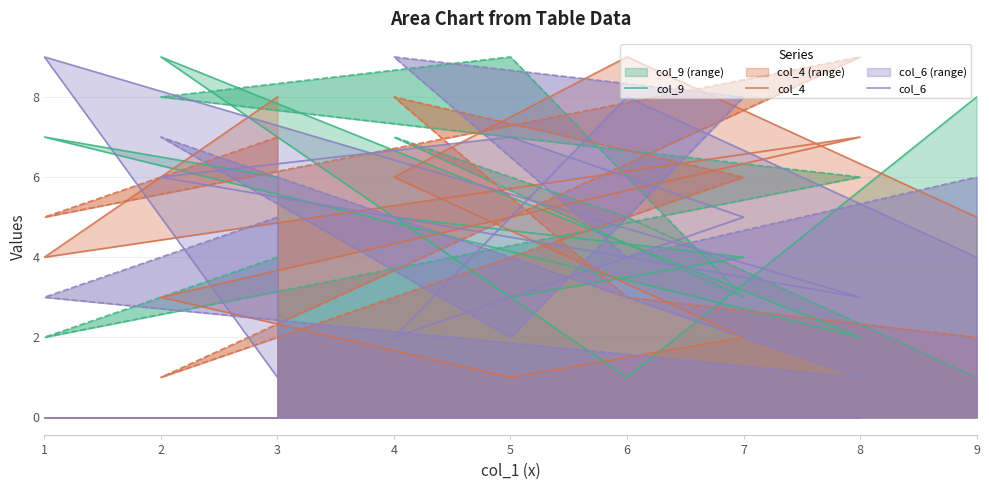

How many categories are shown in the chart?

9